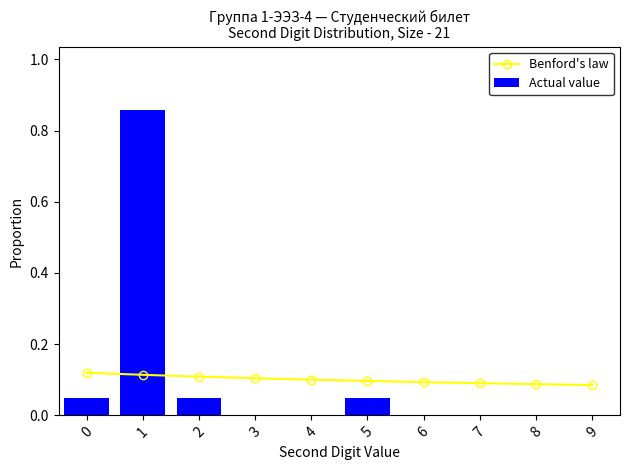

Reading left to right, what are all the values shown in this chart?

Benford's law: 0=0.1	1=0.1	2=0.1	3=0.1	4=0.1	5=0.1	6=0.1	7=0.1	8=0.1	9=0.1
Actual value: 0=0.0	1=0.9	2=0.0	3=0.0	4=0.0	5=0.0	6=0.0	7=0.0	8=0.0	9=0.0